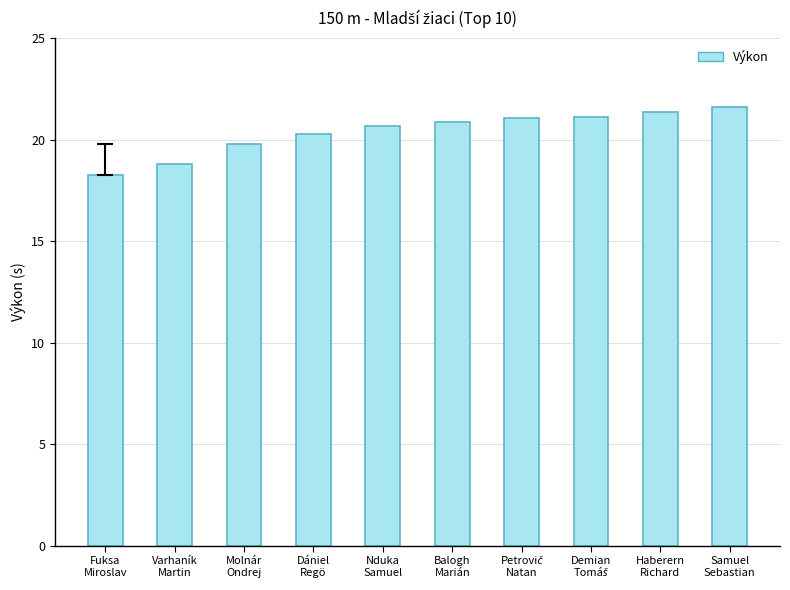

At which label does the data first exceed 20?

Dániel
Regö